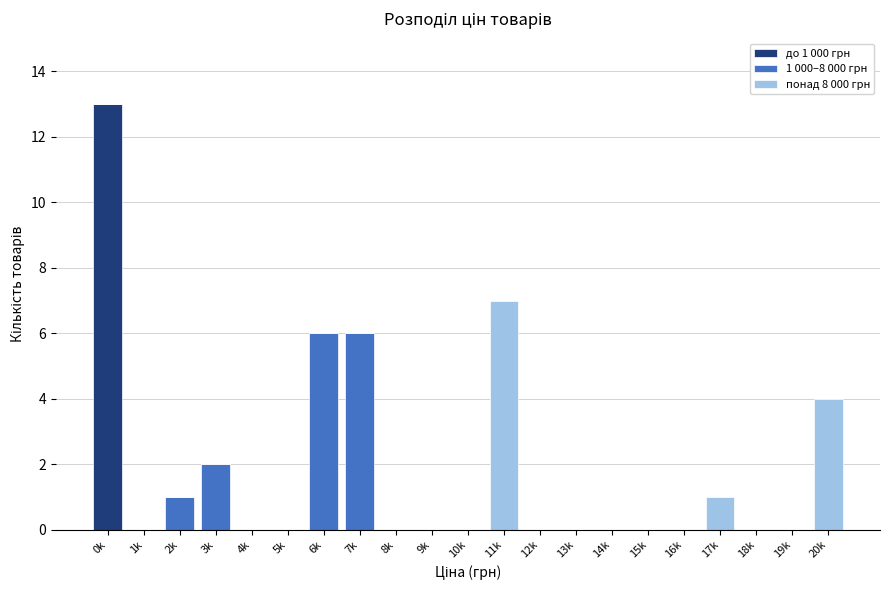

Is it true that до 1 000 грн equals 0 at 15k?

True